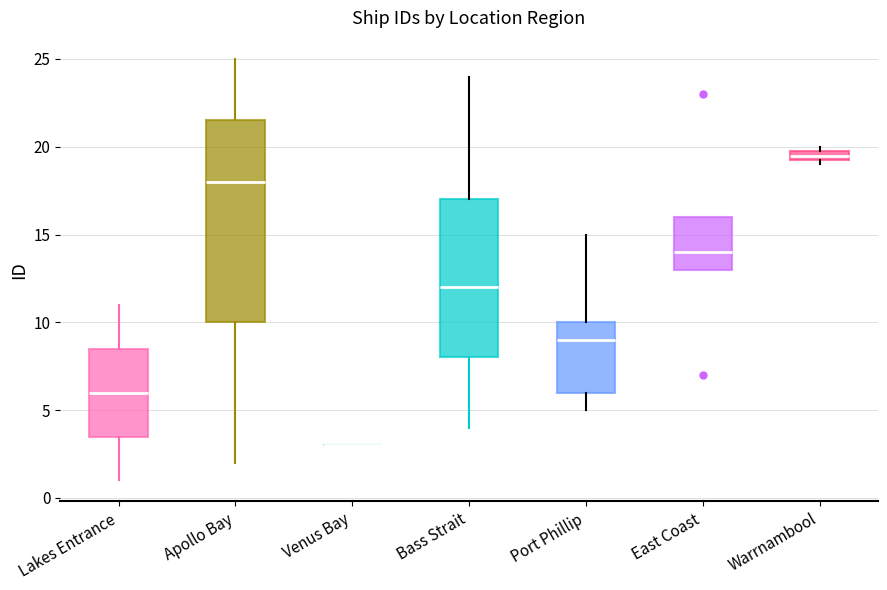

Where is the lower edge of the box for Warrnambool on the y-axis? The values are not printed on the chart, so give them approximately, as read against the axis.

19.5